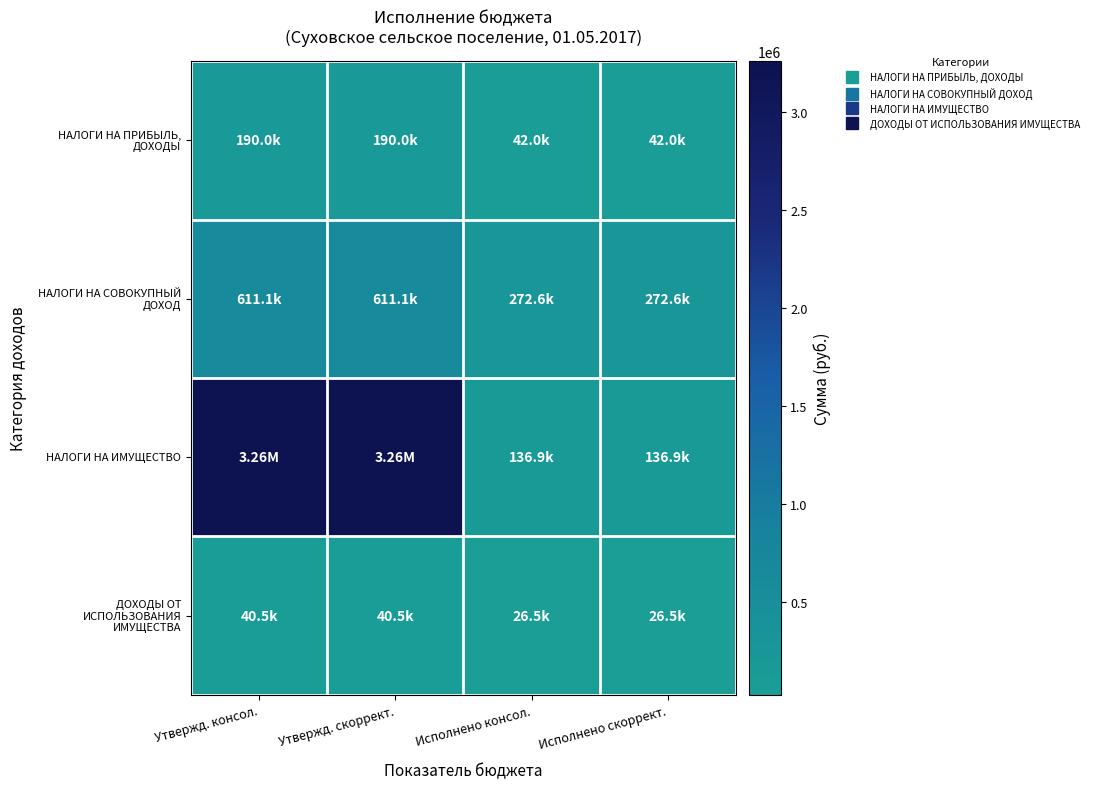

What is the total value across all series at Исполнено консол.?

478010.1